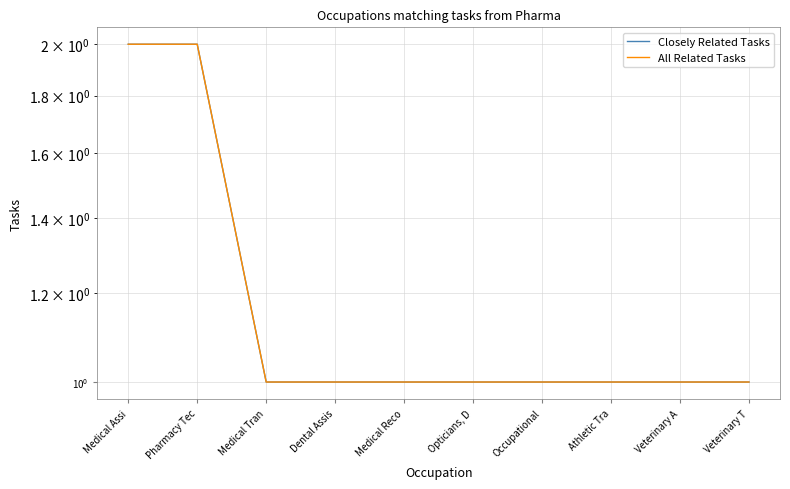

Reading left to right, list all the values displayed in this chart.

Closely Related Tasks: 2	2	1	1	1	1	1	1	1	1
All Related Tasks: 2	2	1	1	1	1	1	1	1	1